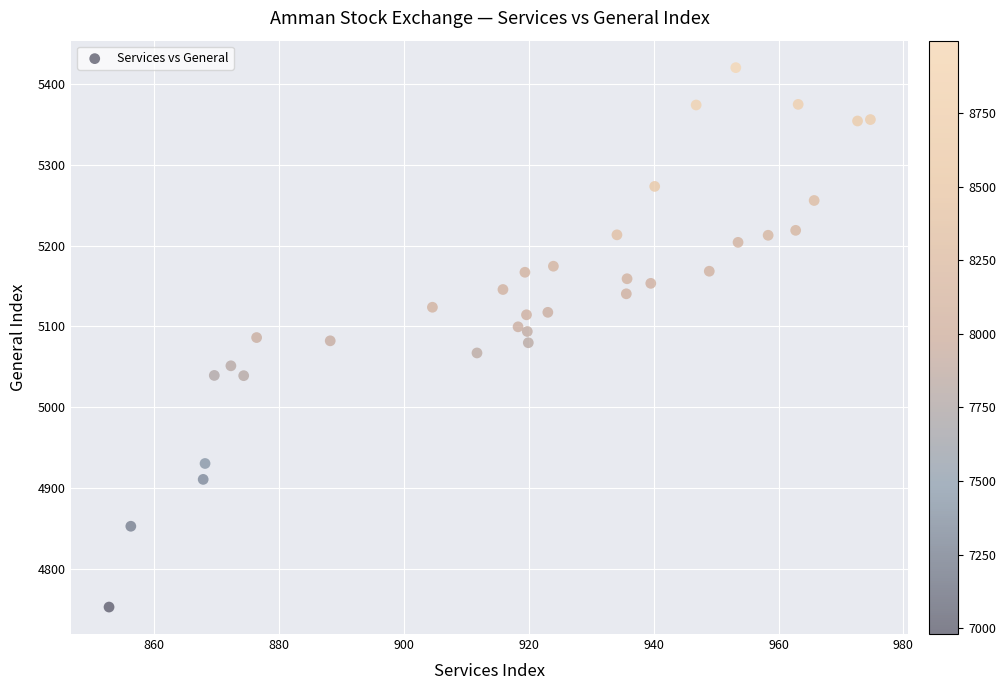

What is the range of X values (max minus min)?

122.0